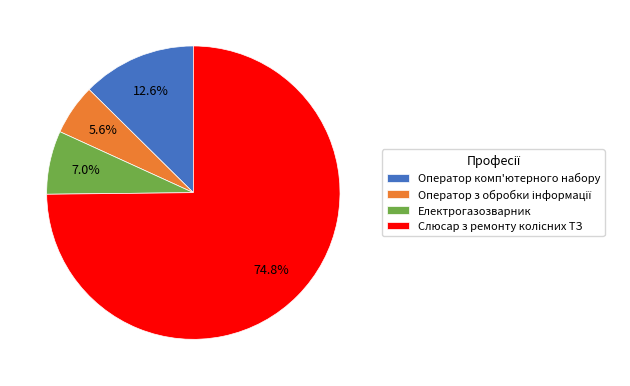

How many segments does this pie chart have?

4